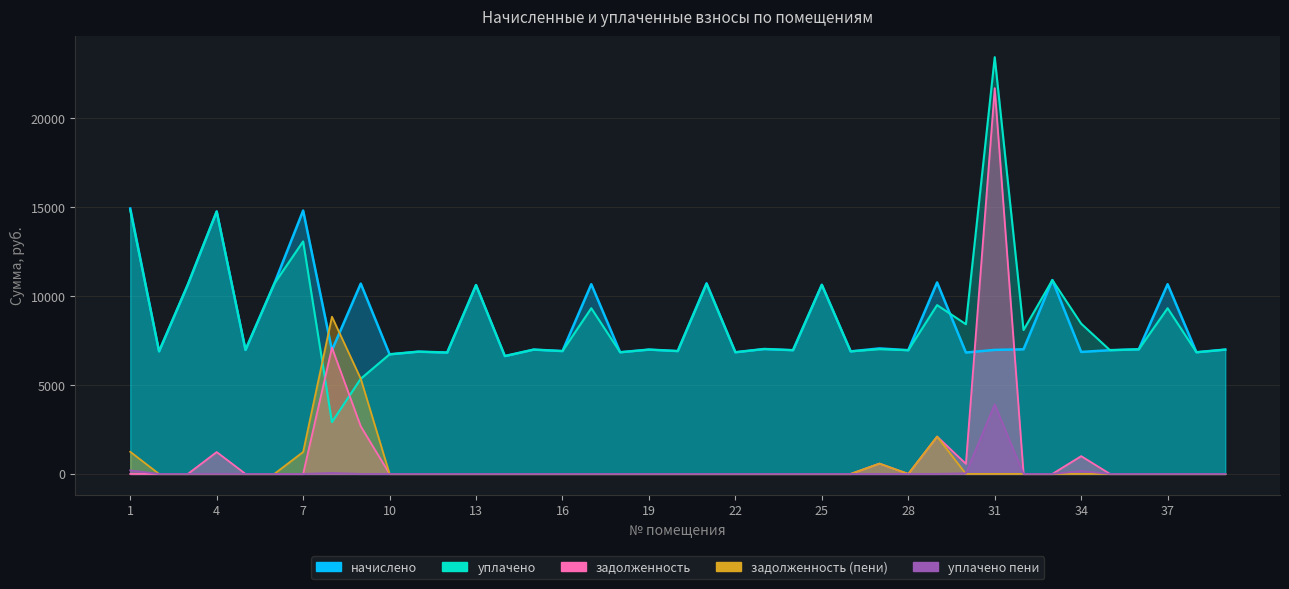

What are all the series names shown in the legend?

начислено, уплачено, задолженность, задолженность (пени), уплачено пени